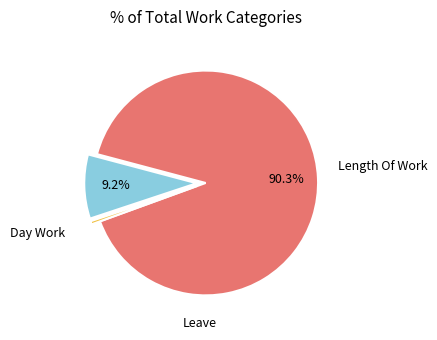

Count the number of slices in the pie.

3